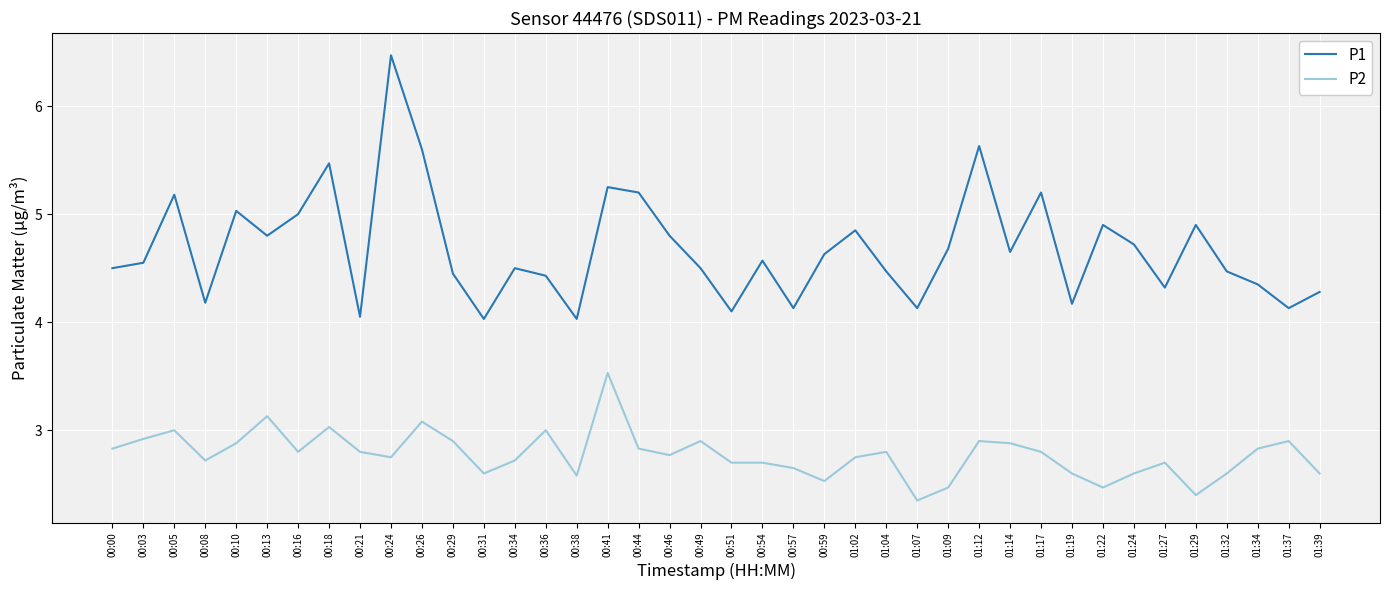

Which series has the largest range (max minus min)?

P1